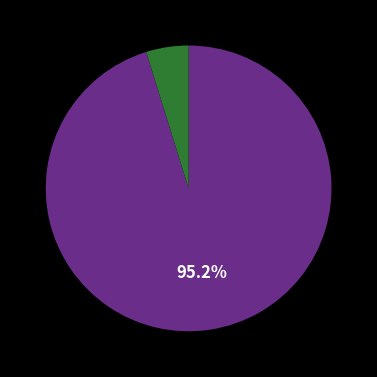

Does any single category account for the majority?

Yes